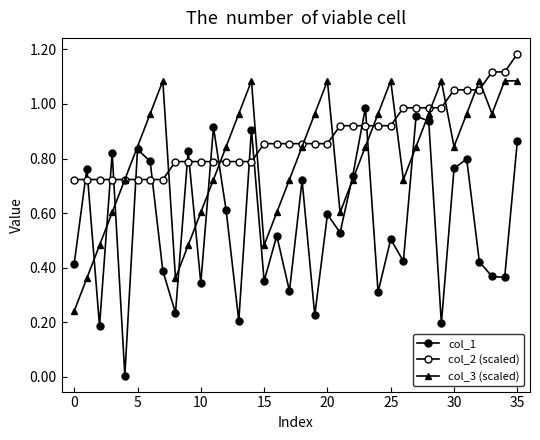

Count the number of categories in the chart.

36